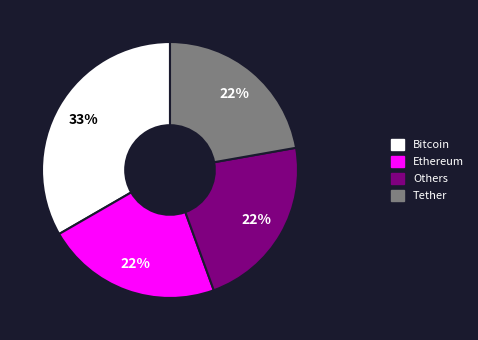

The Ethereum slice represents 22% of the pie. True or false?

True